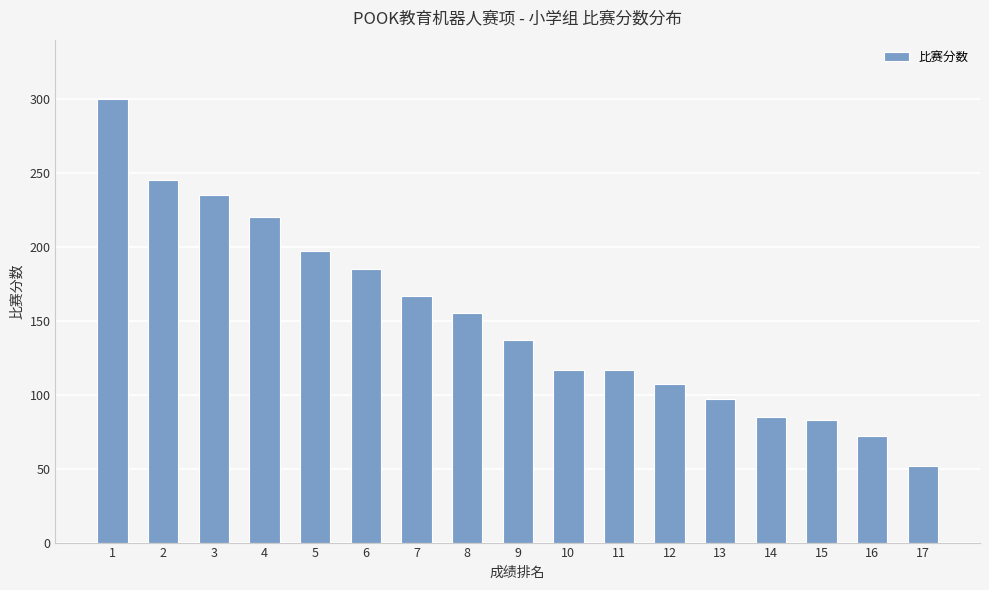

What is the minimum value shown in the chart?

52